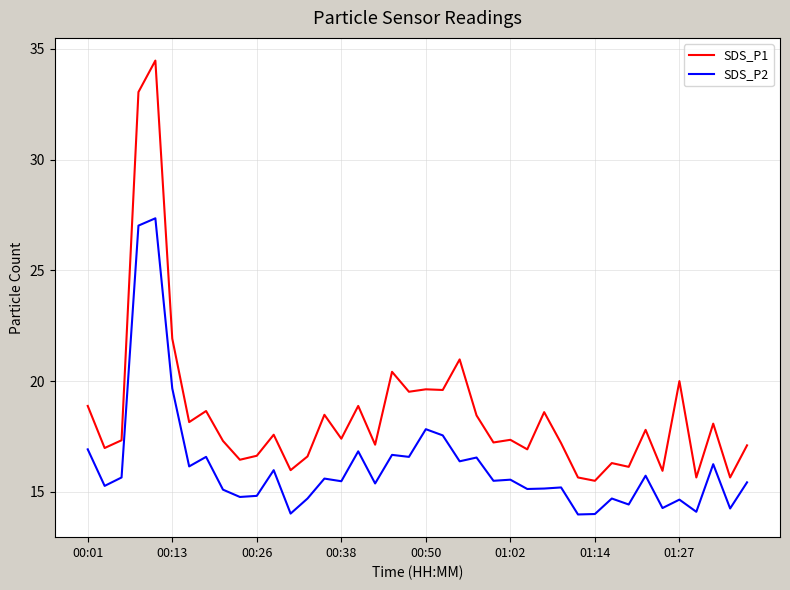

True or false: SDS_P2 and SDS_P1 intersect in this chart.

False